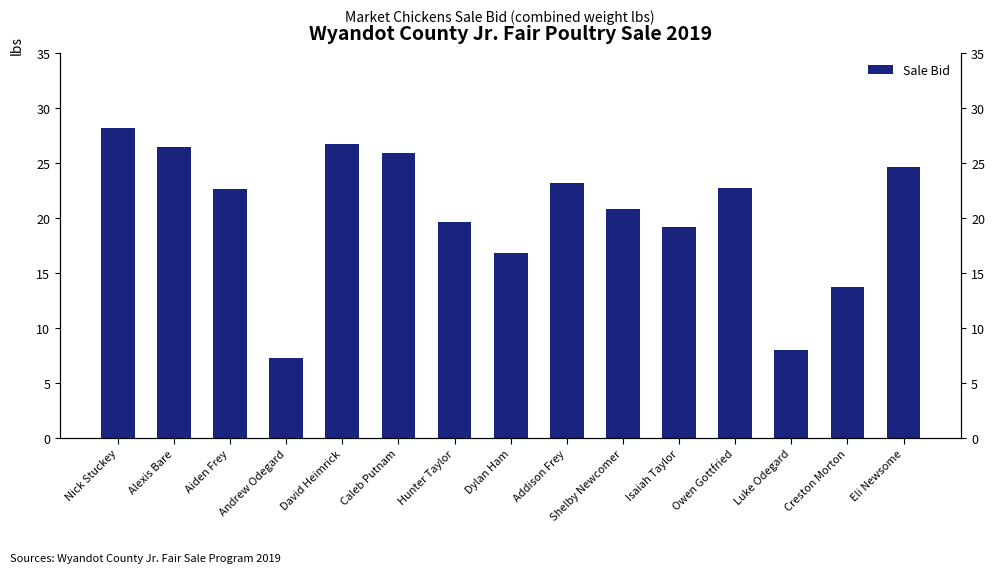

The chart shows a value of 13.7 at Creston Morton. True or false?

True